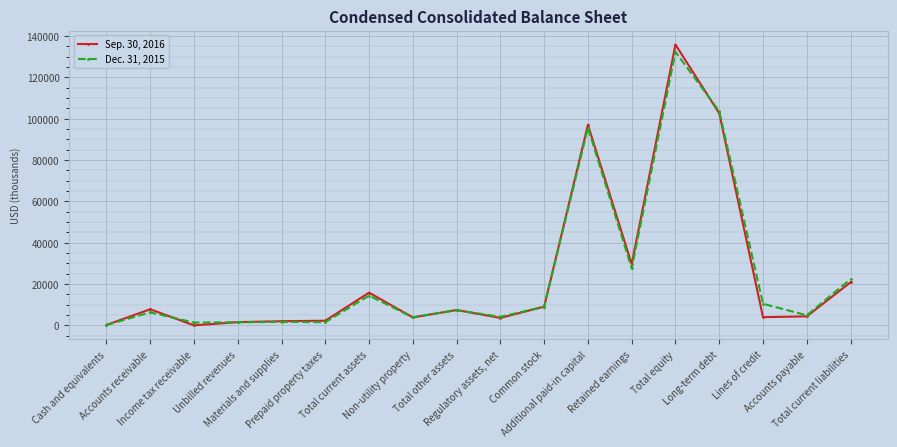

True or false: Sep. 30, 2016 has more than 1 interior local peaks.

True